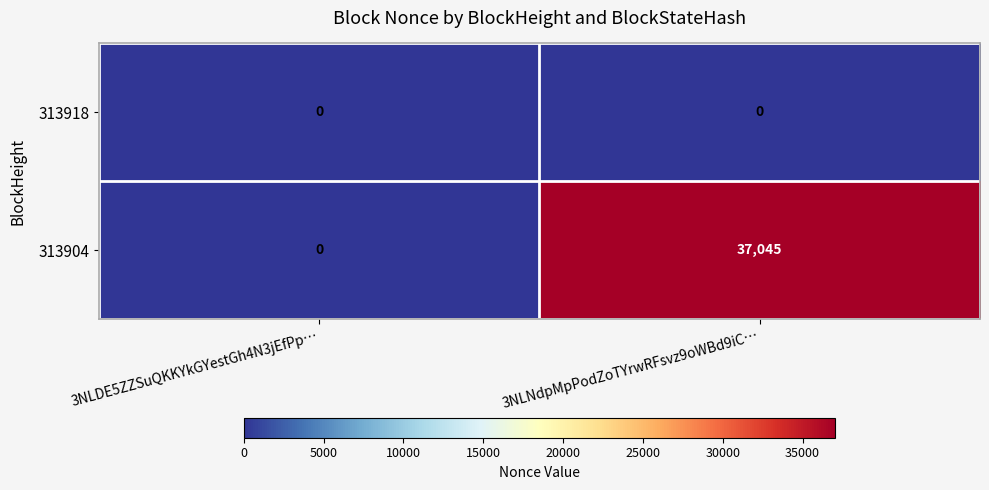

What is the difference between the 313904 values at 3NLNdpMpPodZoTYrwRFsvz9oWBd9iC… and 3NLDE5ZZSuQKKYkGYestGh4N3jEfPp…?

37045